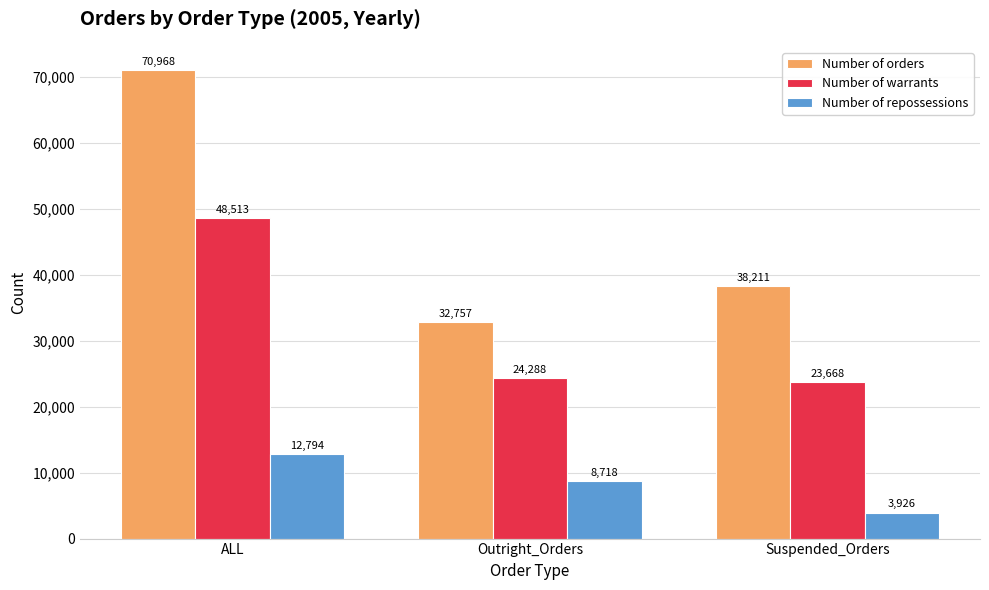

True or false: Number of warrants has a value of 65395 at ALL.

False